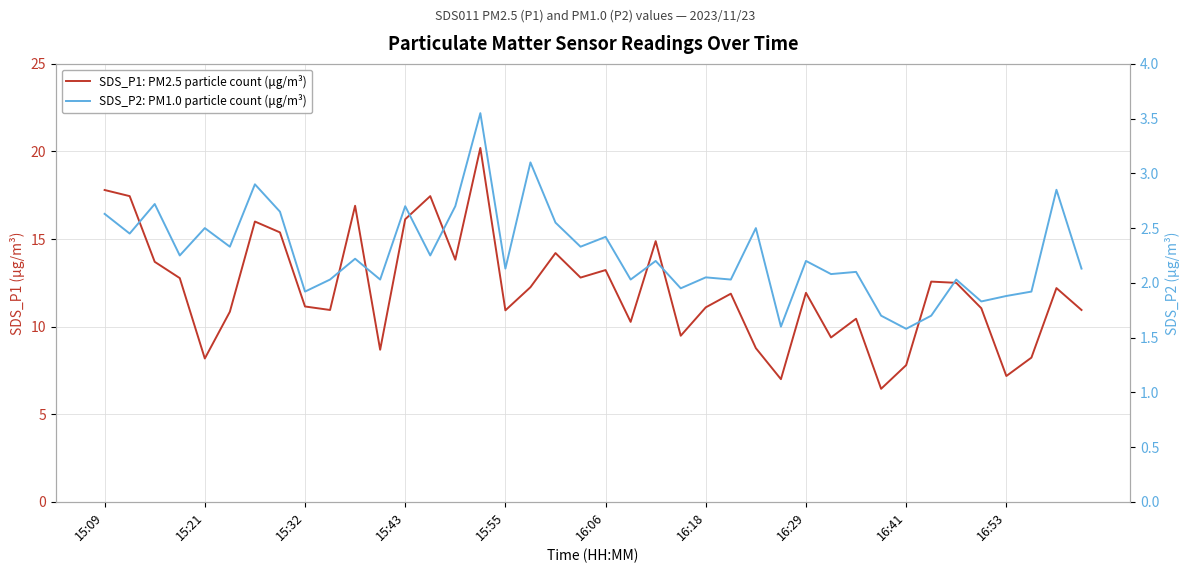

List the series in order of their overall mean, highest first.

SDS_P1: PM2.5 particle count (μg/m³), SDS_P2: PM1.0 particle count (μg/m³)